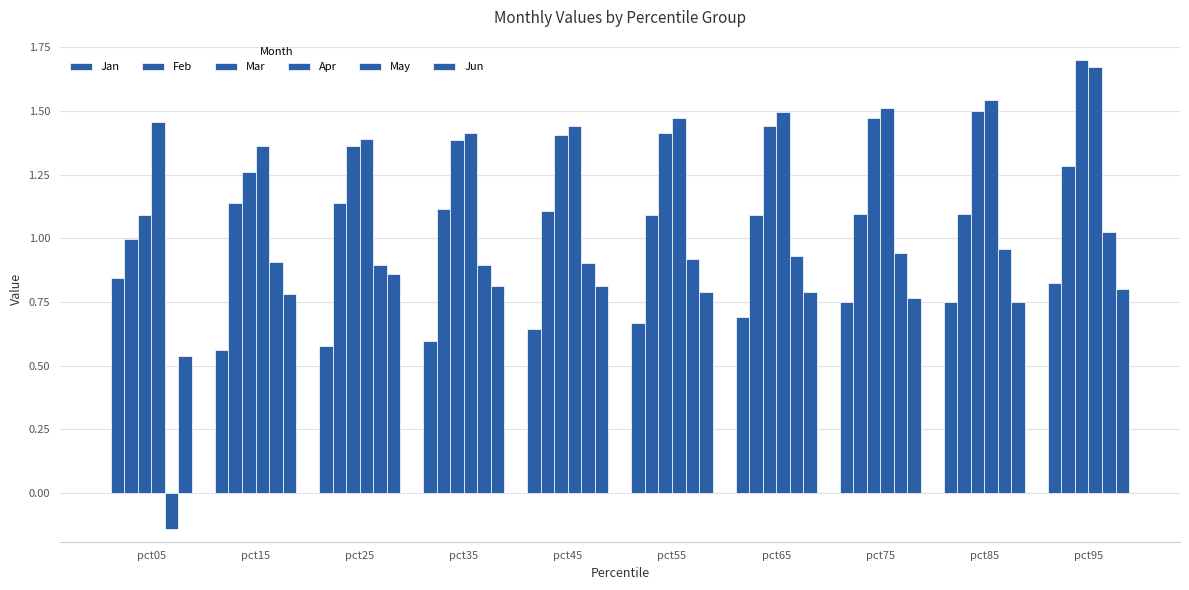

The value of Apr at pct35 is 1.4. True or false?

True